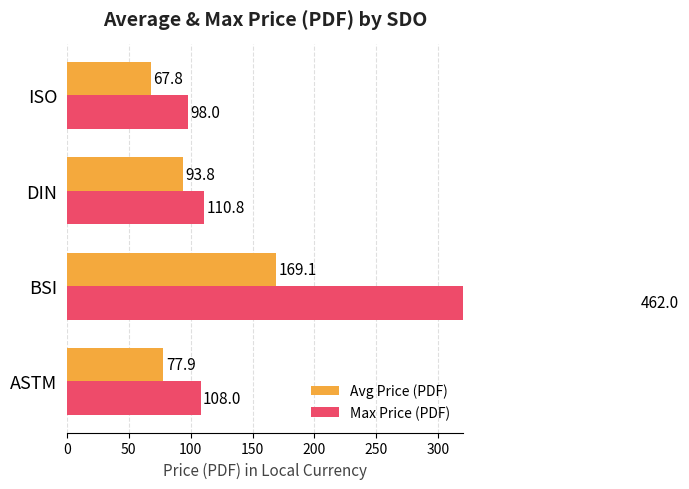

Rank the series by their average value, from highest to lowest.

Max Price (PDF), Avg Price (PDF)